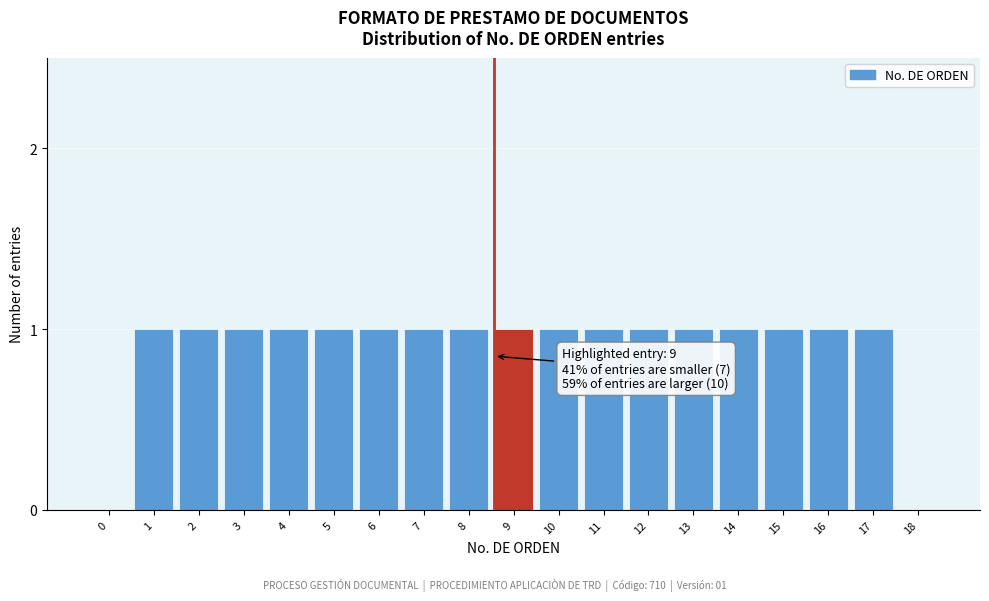

Reading left to right, transcribe all the data shown in this chart.

0=0	1=1	2=1	3=1	4=1	5=1	6=1	7=1	8=1	9=1	10=1	11=1	12=1	13=1	14=1	15=1	16=1	17=1	18=0